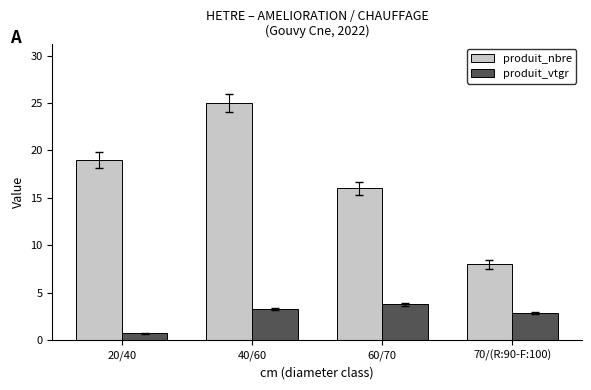

The value of produit_nbre at 40/60 is 38.9. True or false?

False